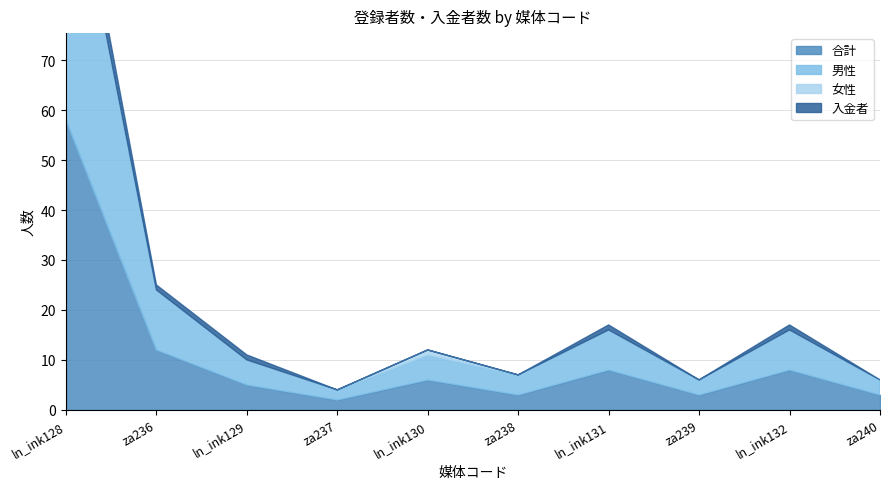

What is the difference between the maximum and minimum values in the 合計 series?

56